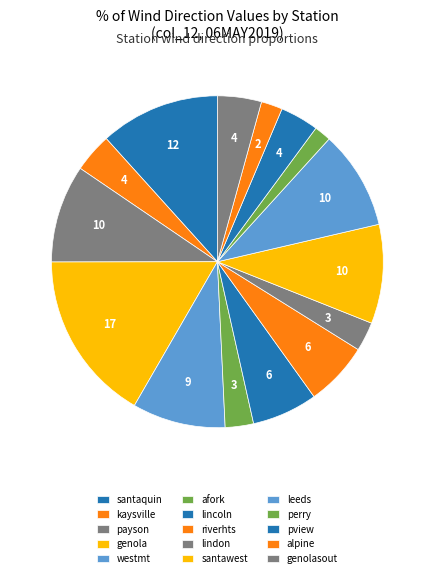

How many segments does this pie chart have?

15